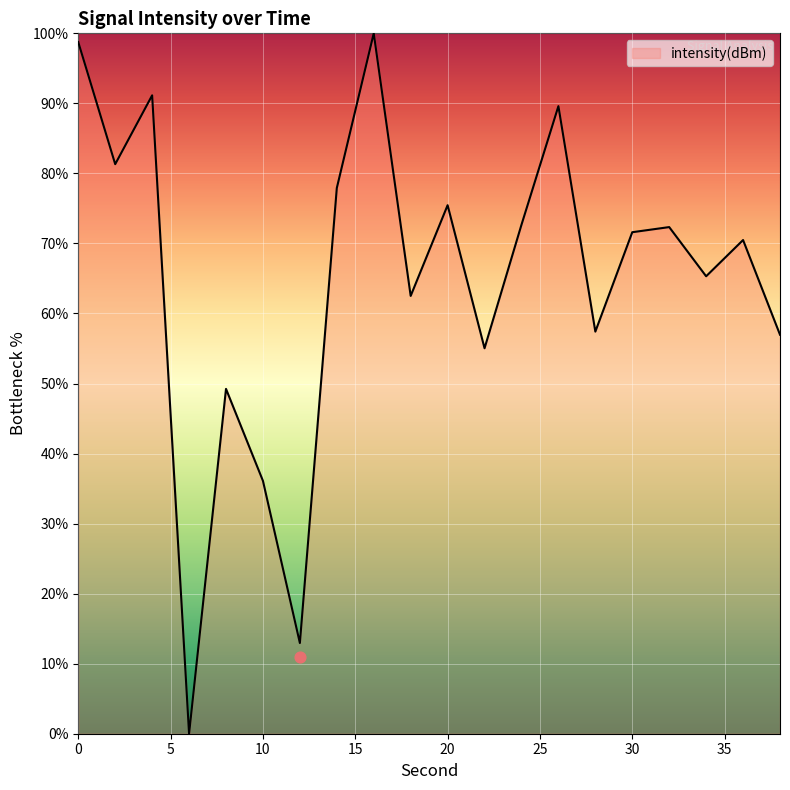

Which has a higher value, 38 or 36?

36